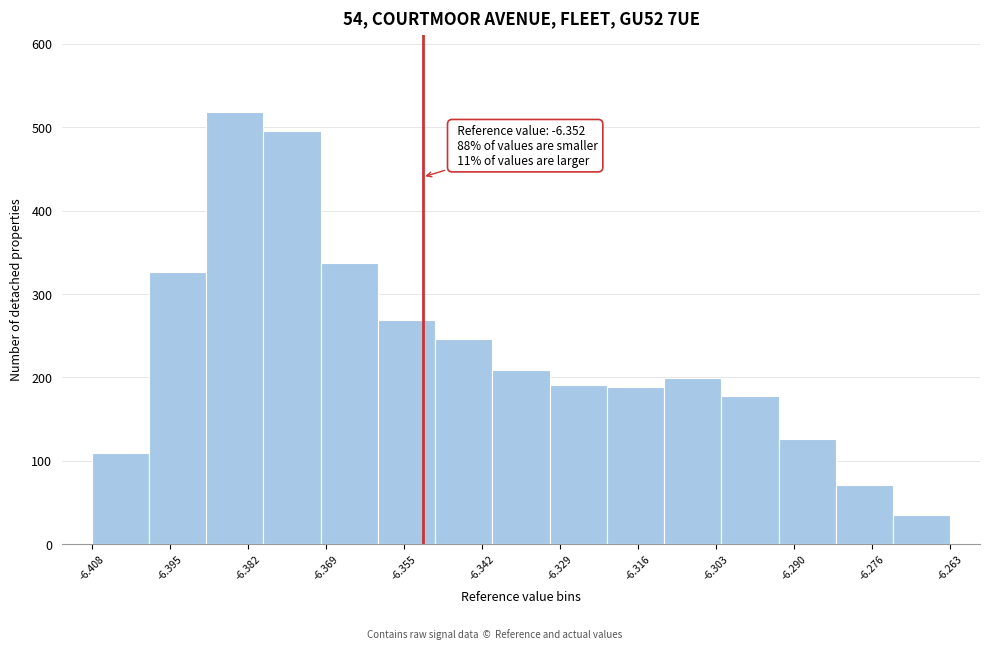

Which range on the x-axis has the tallest bar?

-6.388 to -6.380